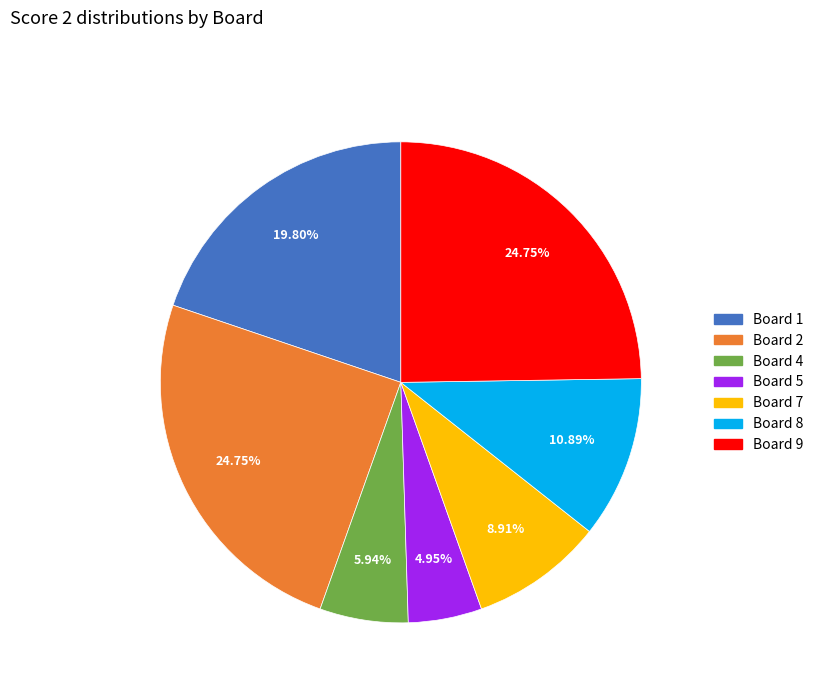

Is there any slice that represents more than half of the pie?

No